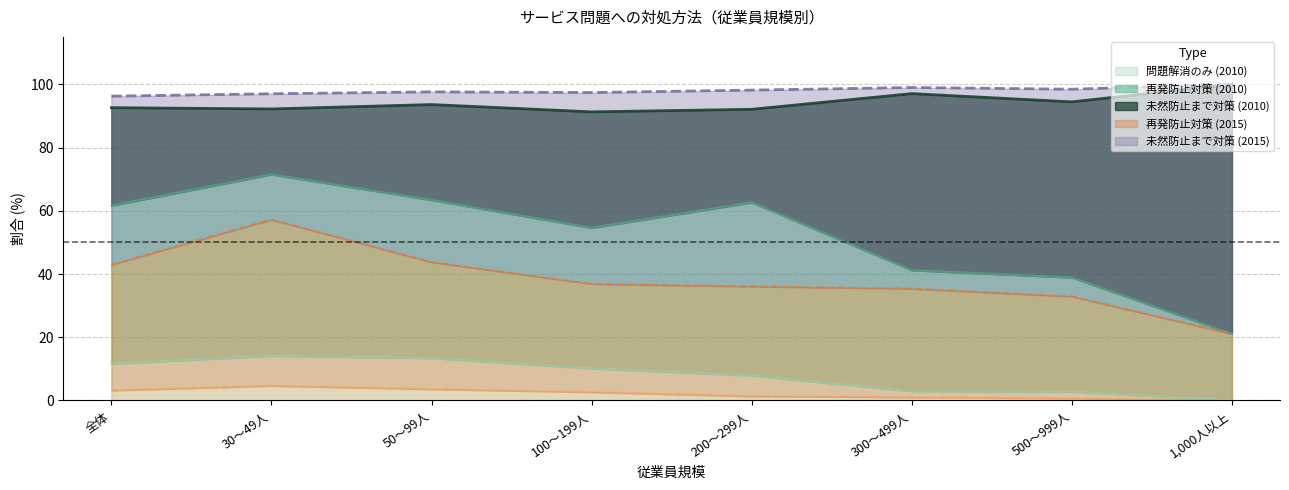

The 問題点を解消したが、それ以上のことは行わなかった_2010 series shows 14.1 at 30～49人. True or false?

True